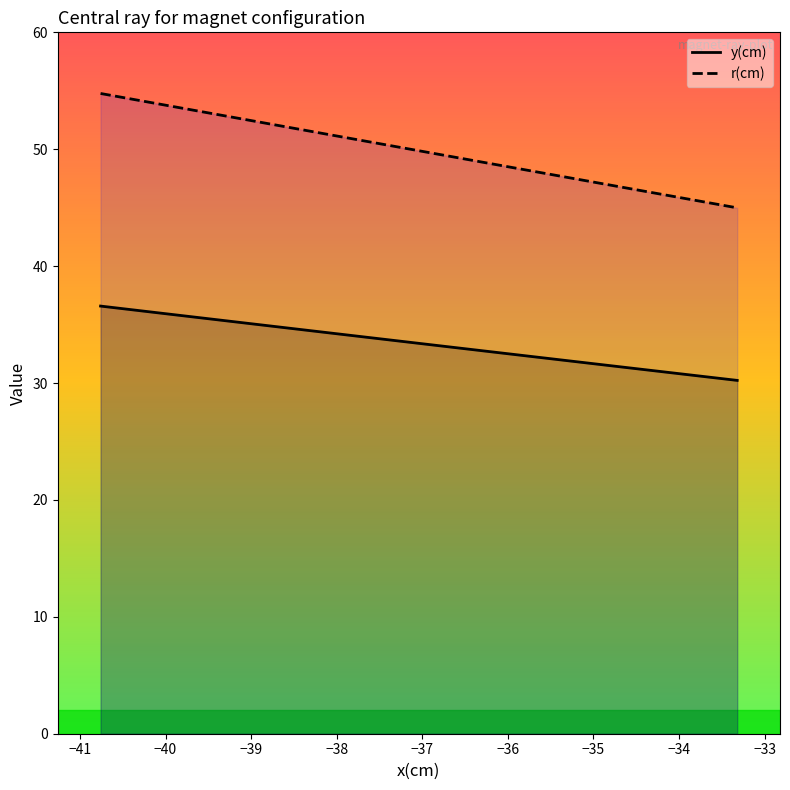

True or false: y(cm) and r(cm) cross at least once.

False